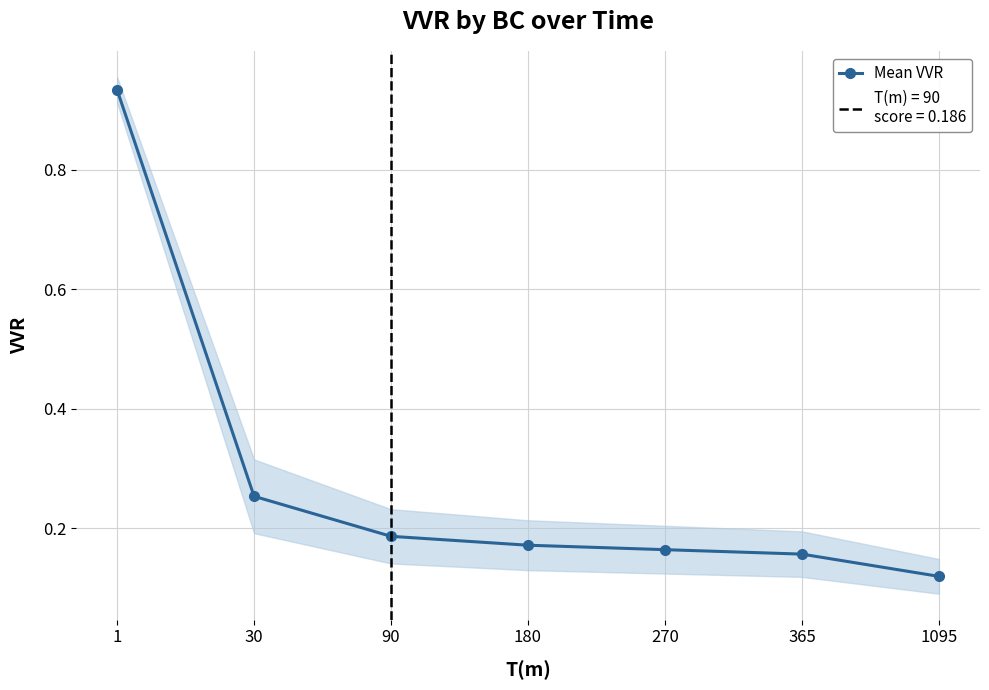

Between 1095 and 365, which is larger?

365